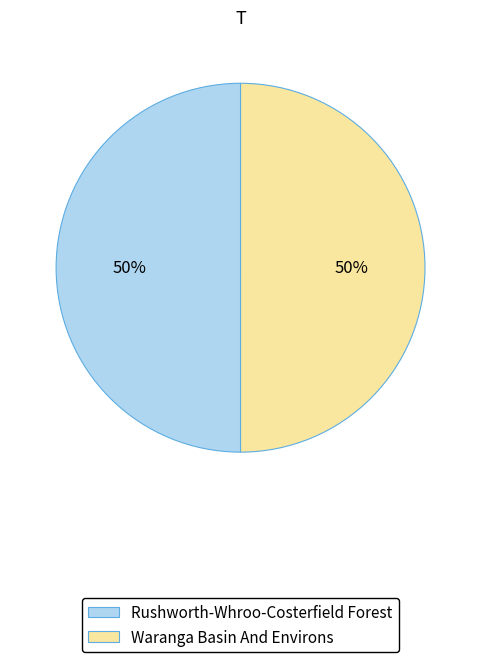

To the nearest percent, what portion does Rushworth-Whroo-Costerfield Forest represent?

50%